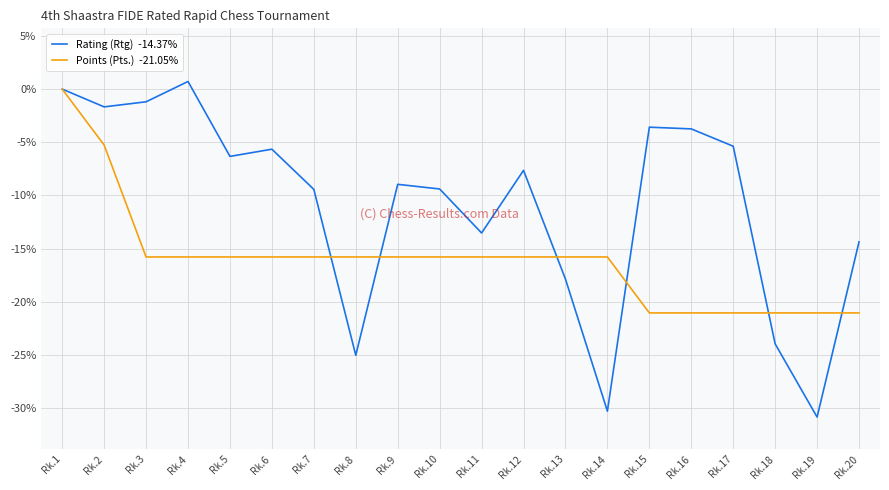

What is the spread (max minus min) of values at Rk.6?

10.1